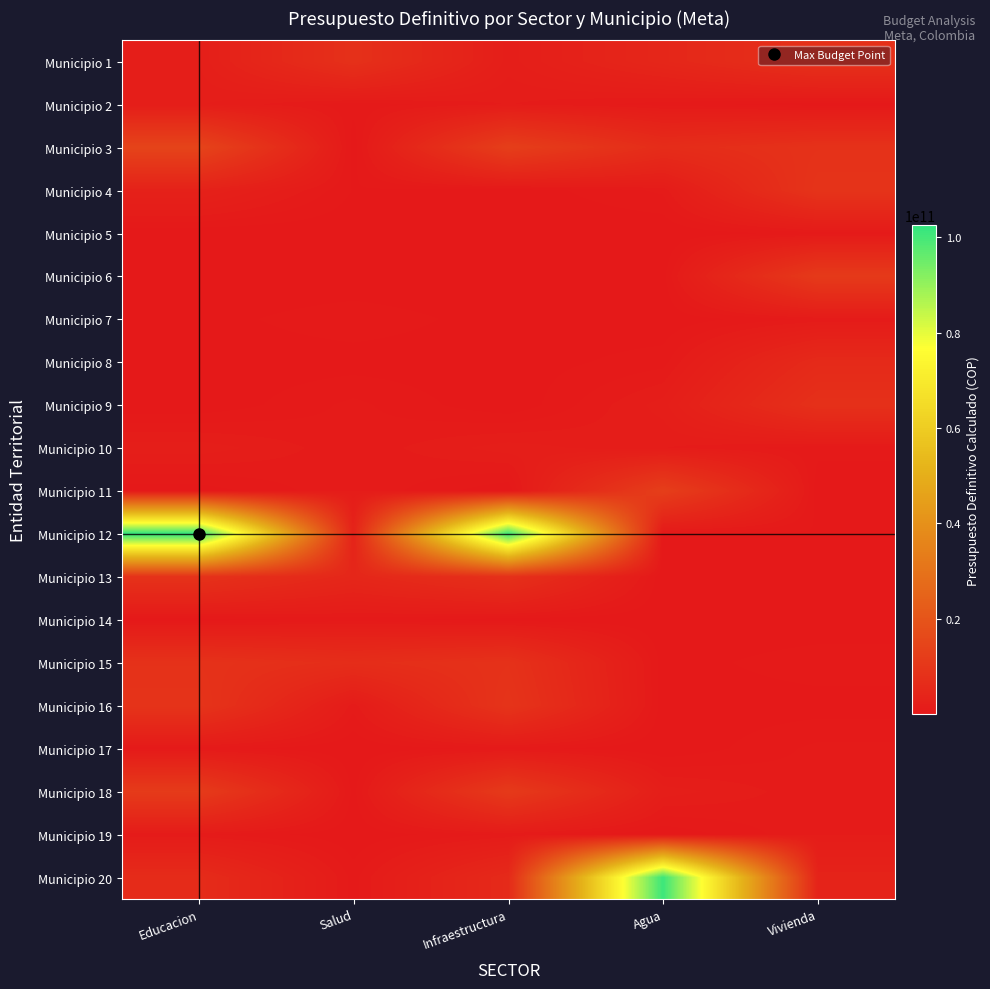

Which has a higher value, Infraestructura or Salud?

Salud